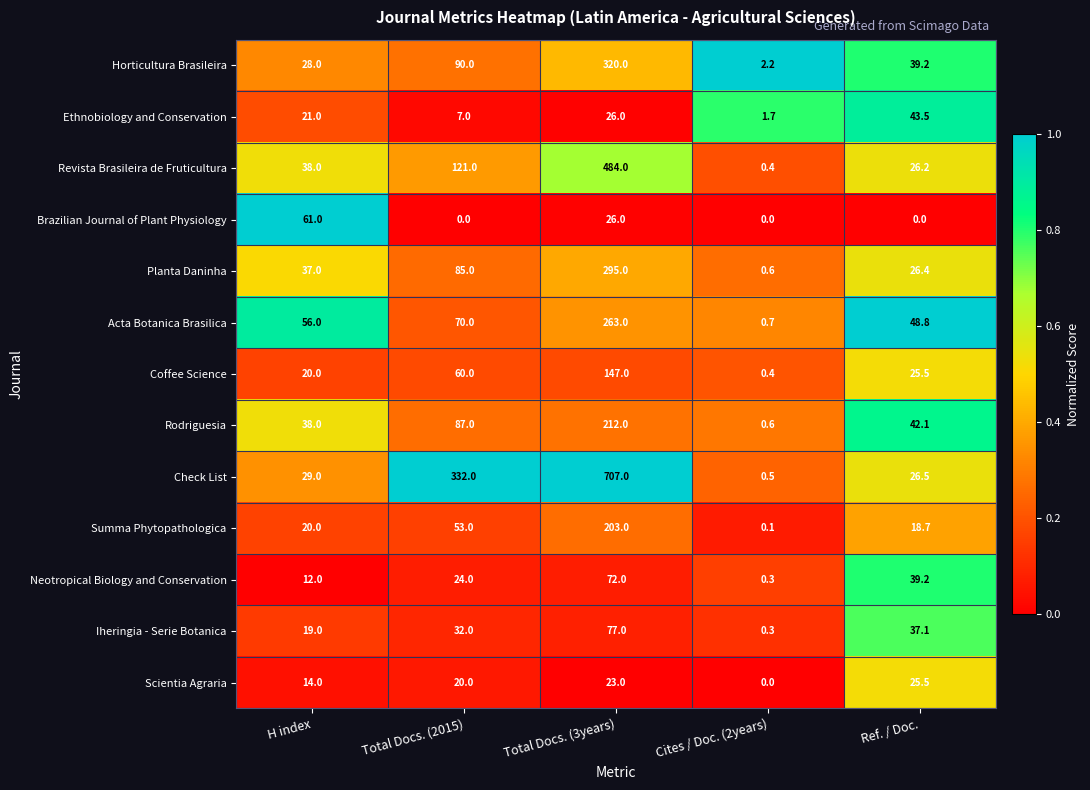

What is the sum of the Summa Phytopathologica values at Cites / Doc. (2years) and Ref. / Doc.?

18.8